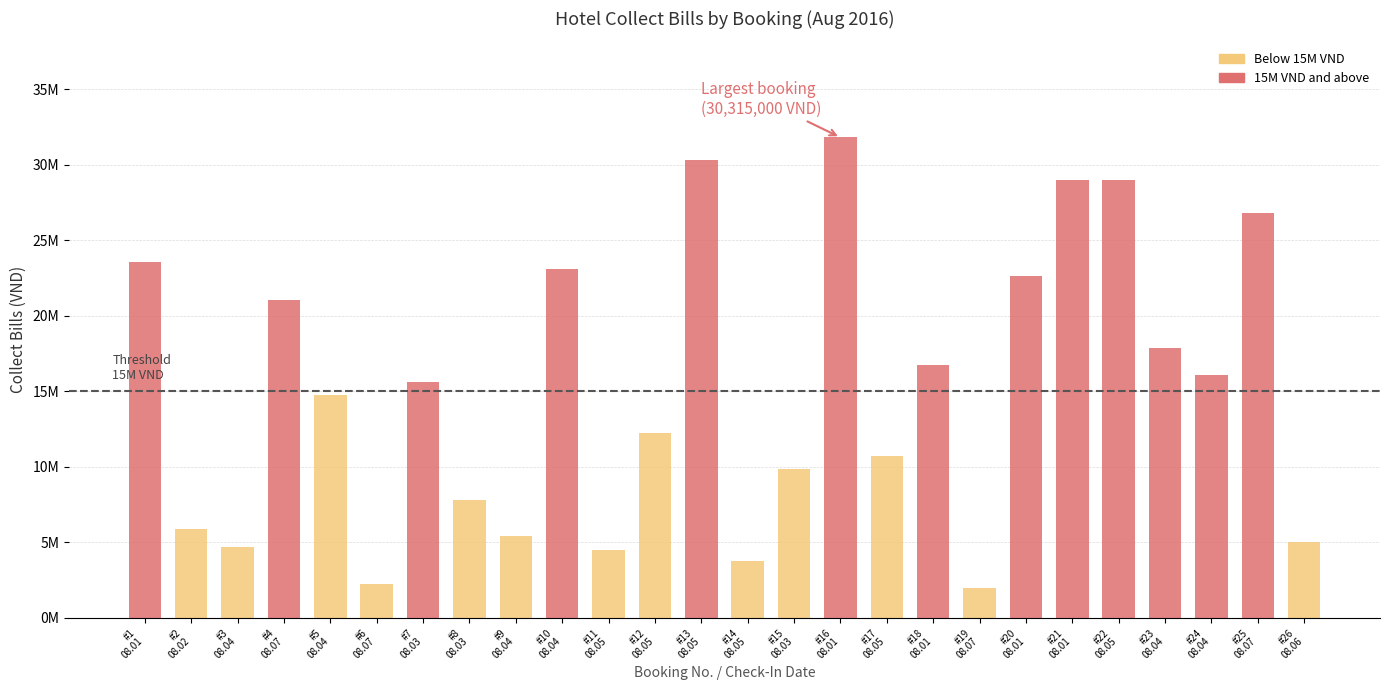

How many series are shown in this chart?

2